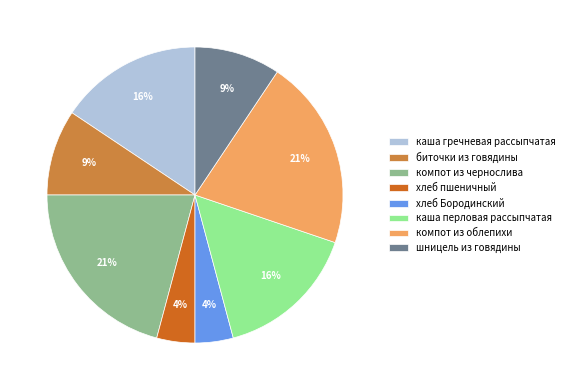

Does any single category account for the majority?

No